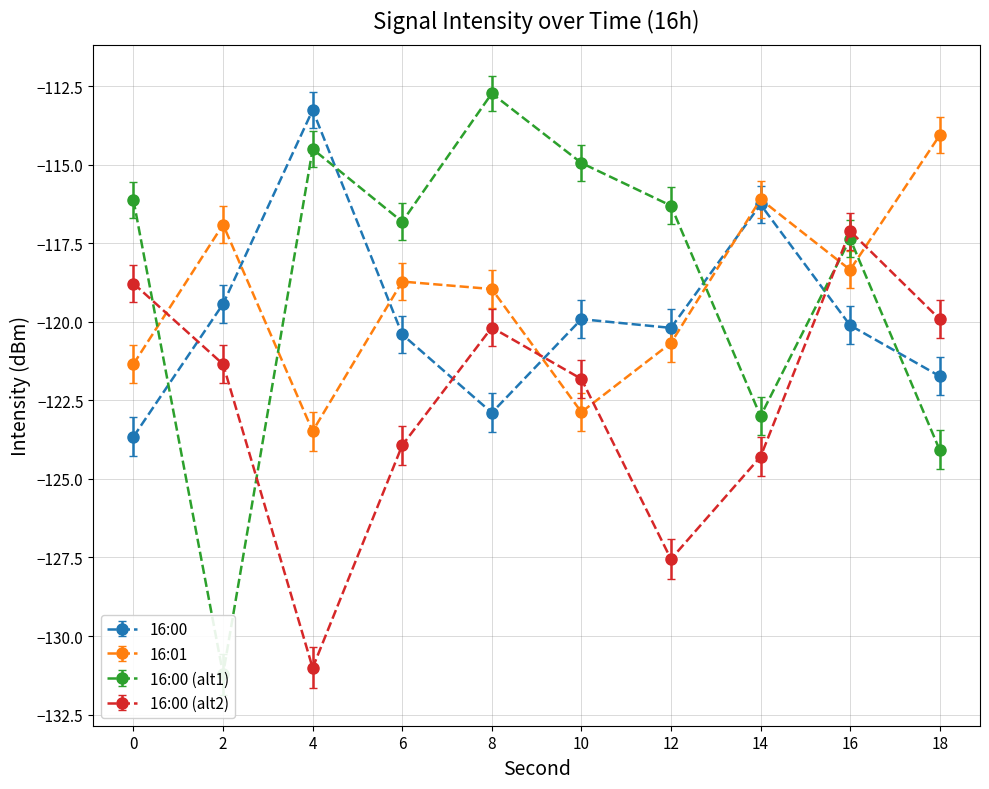

Which series has the largest range (max minus min)?

16:00 (alt1)